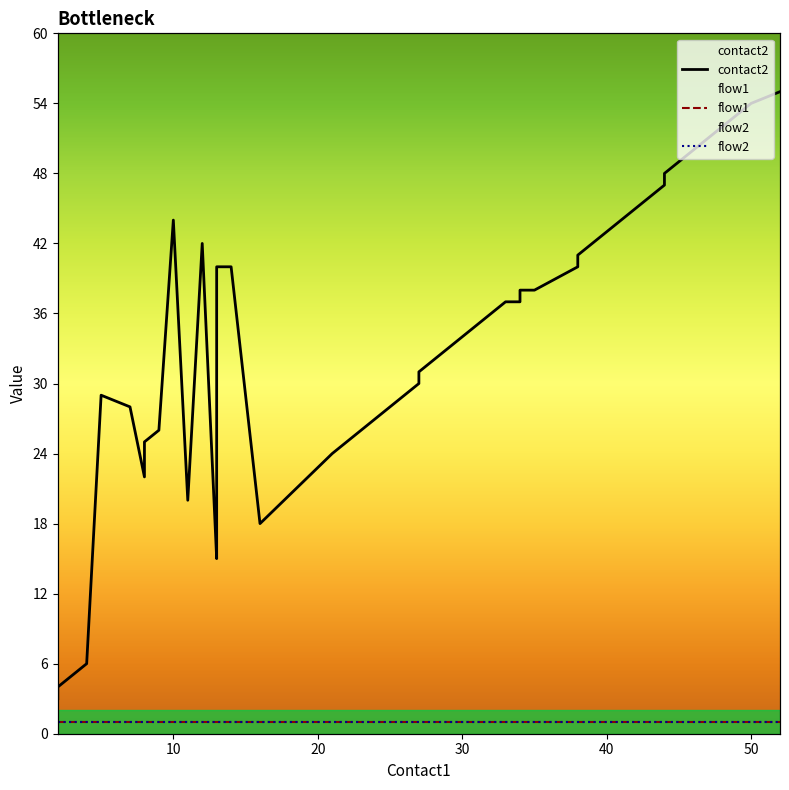

Is this an area chart (filled region under the line)?

No